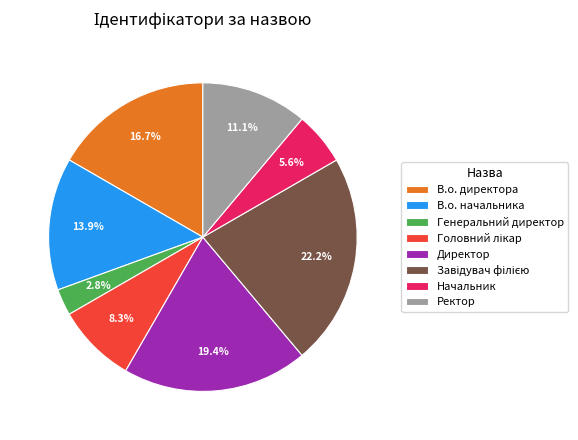

To the nearest percent, what portion does Начальник represent?

6%